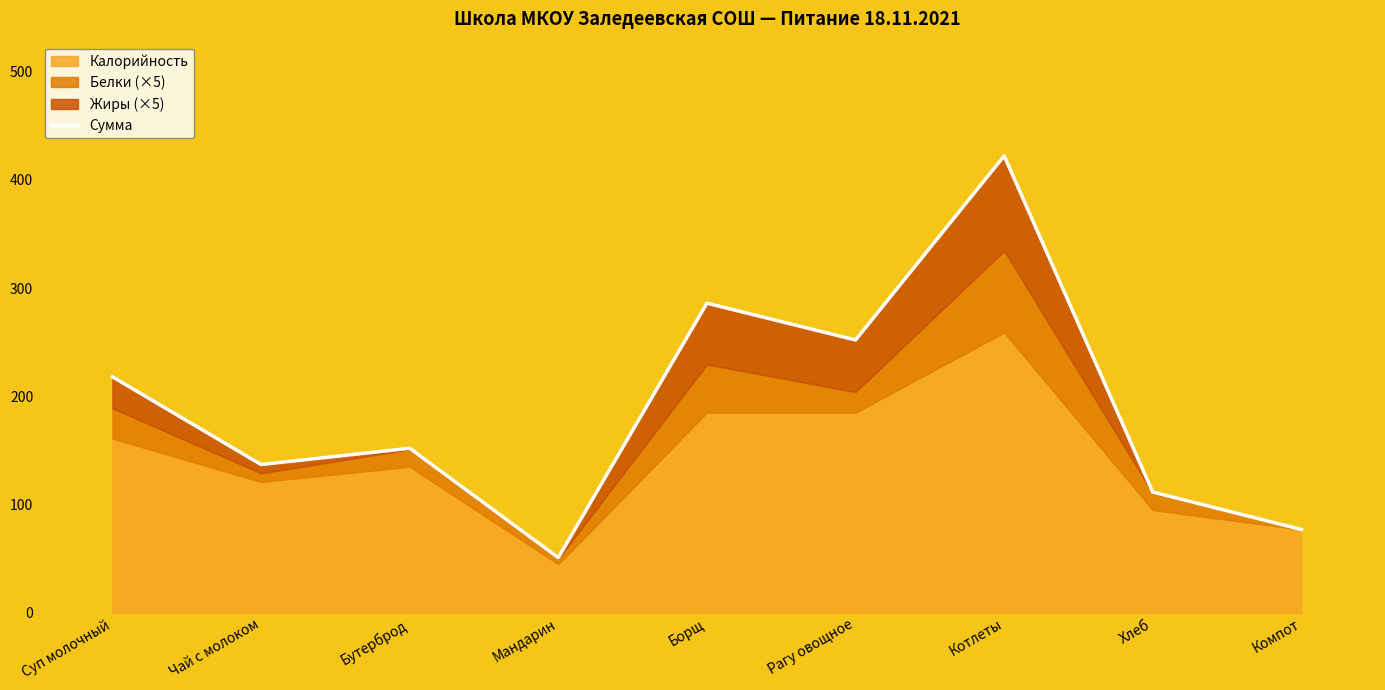

The chart shows a value of 56.9 at Рагу овощное. True or false?

False